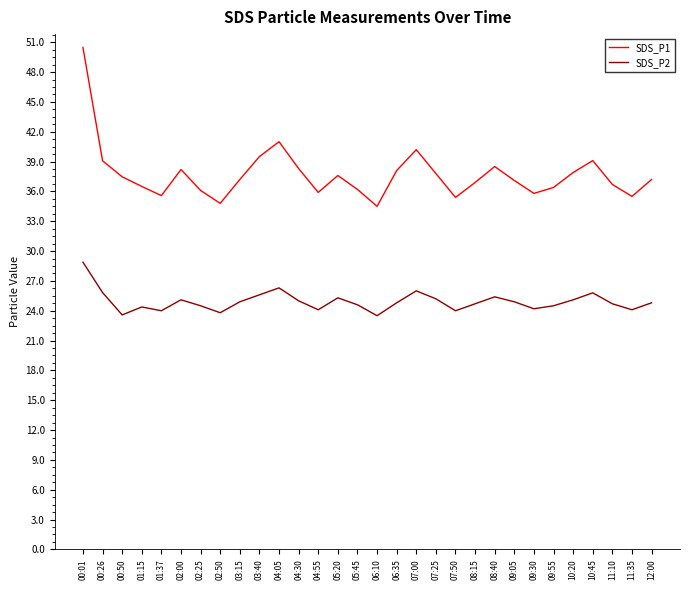

What is the difference between the maximum and second lowest values in the SDS_P1 series?

15.7